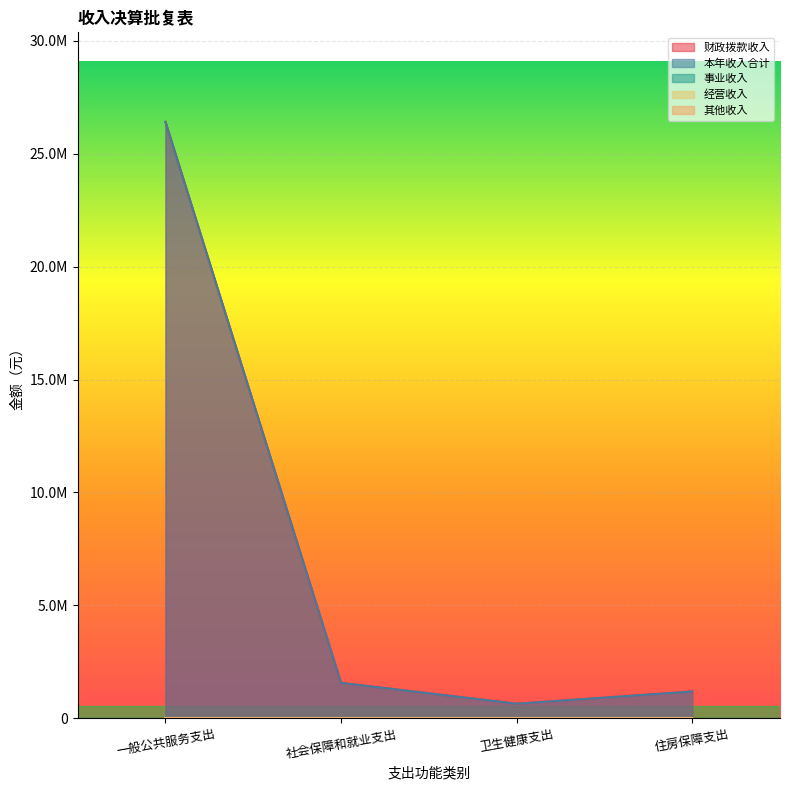

Does the chart display data point markers on the line(s)?

No